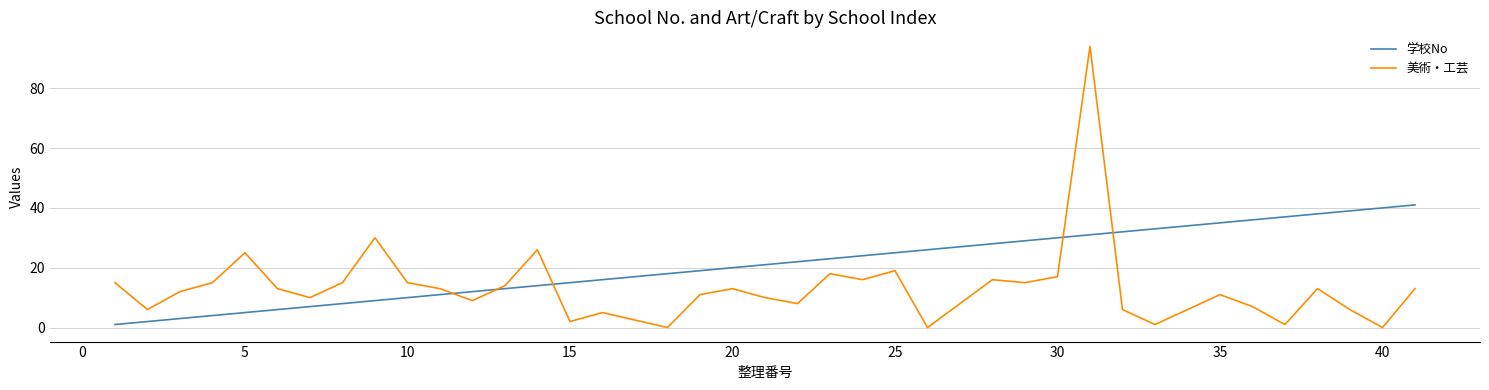

What is the difference between the second highest and second lowest values in the 学校No series?

38